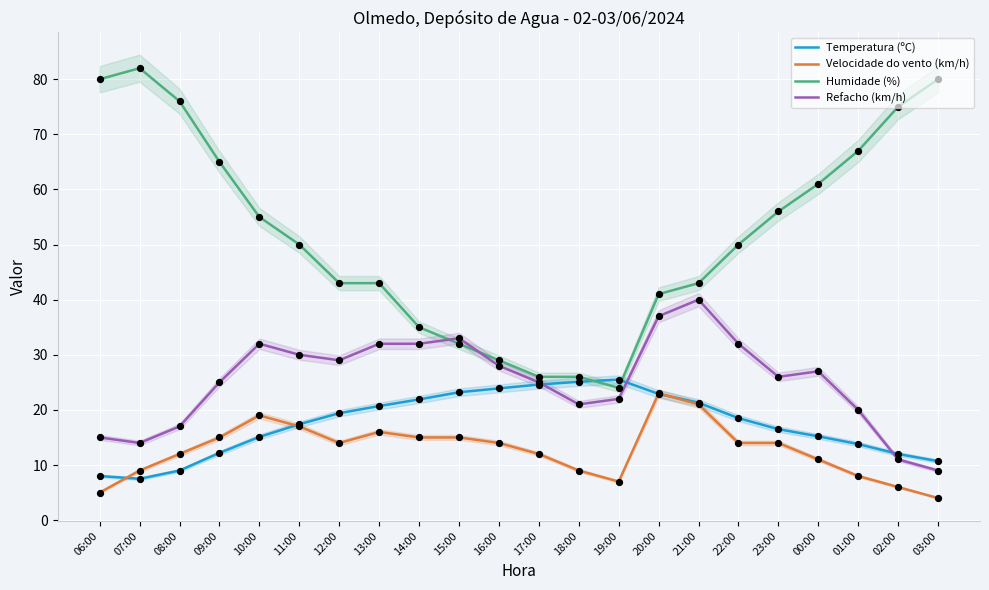

Which series has the widest spread of Y values?

Humidade (%)